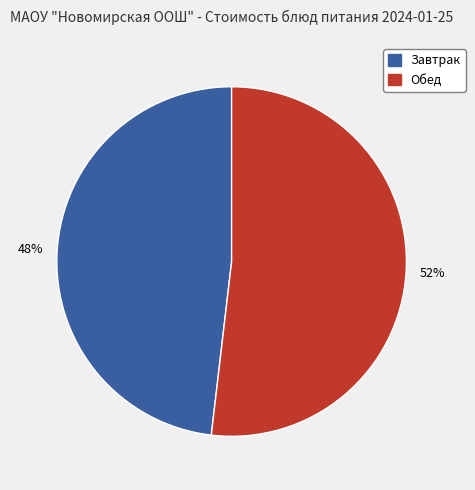

To the nearest percent, what is the average slice percentage?

50%